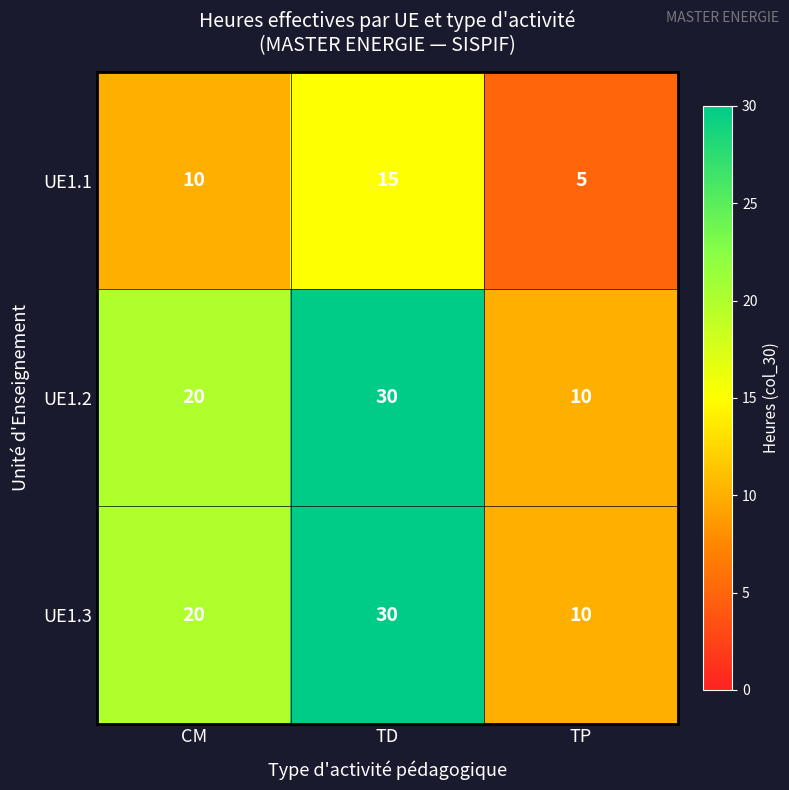

What is the average value of the UE1.2 series?

20